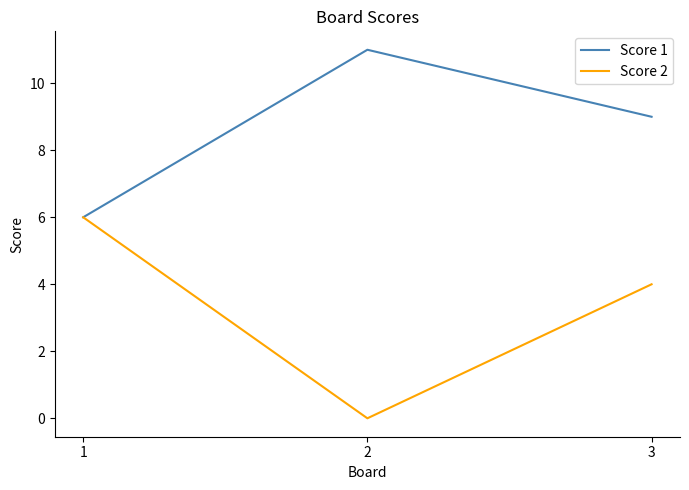

Rank the categories by Score 2 value from lowest to highest.

2, 3, 1